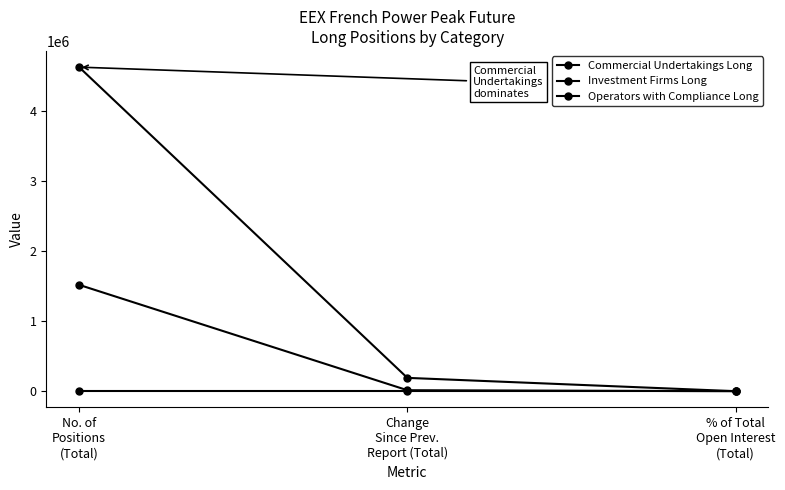

At which category does the chart reach its peak across all series?

No. of
Positions
(Total)